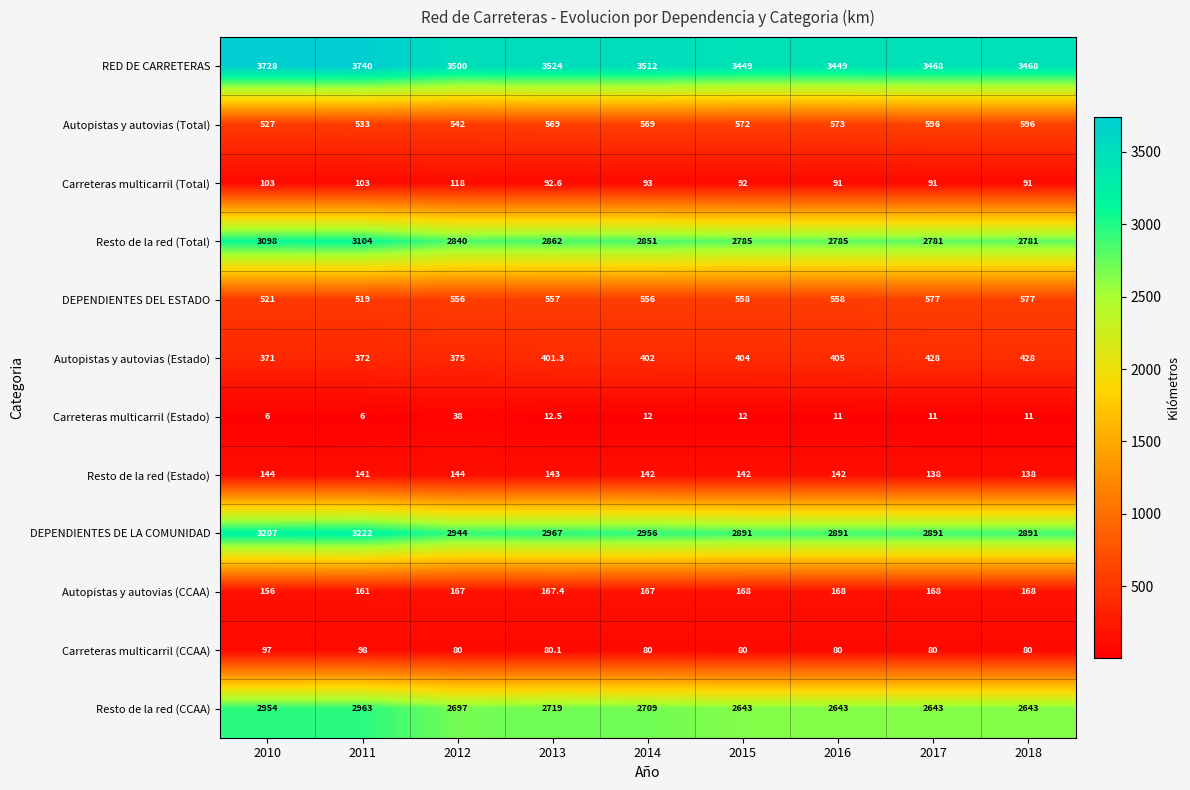

What is the sum of all DEPENDIENTES DEL ESTADO values?

4979.0